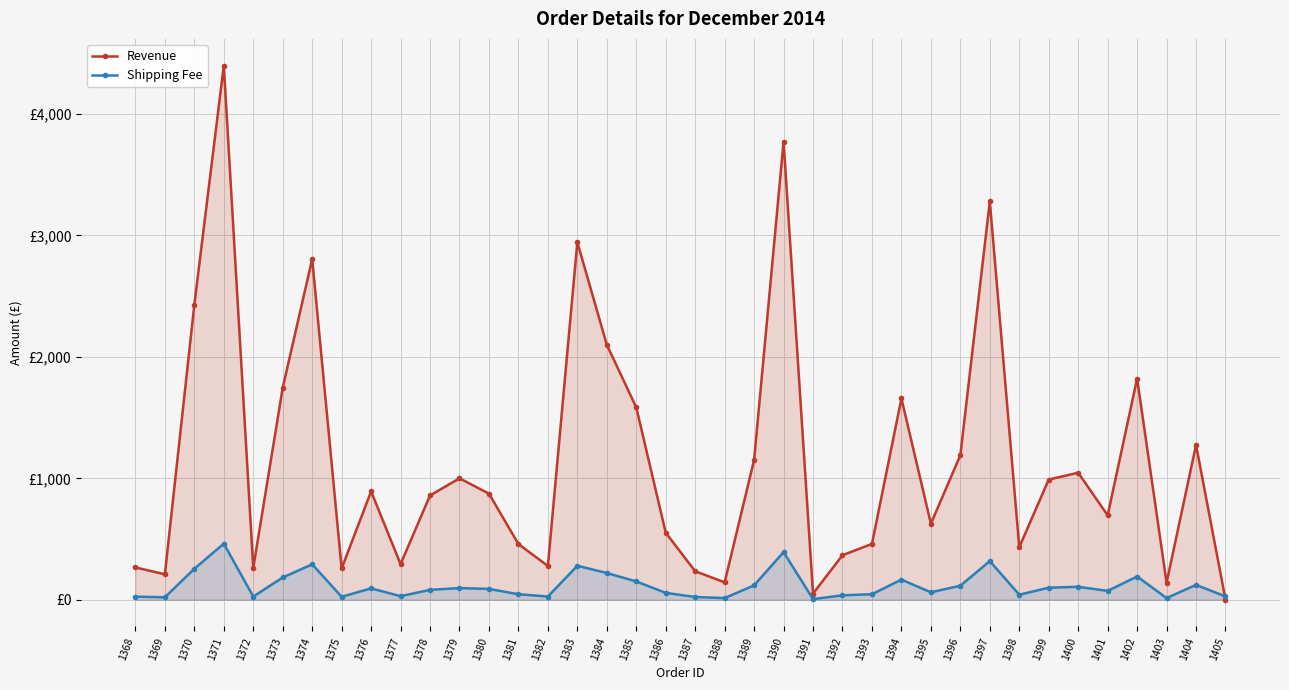

Rank the series by their maximum value, from lowest to highest.

Shipping Fee, Revenue